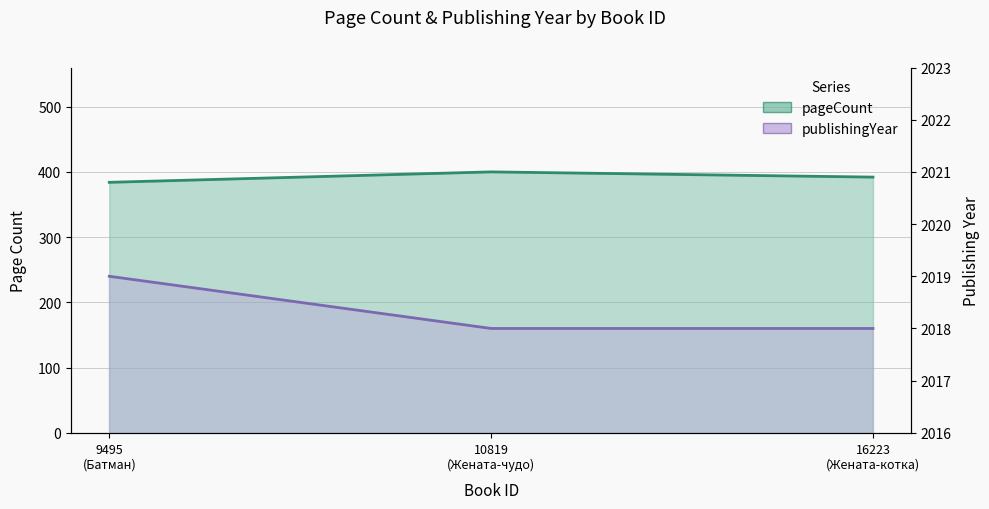

List the labels in order of pageCount value, smallest first.

9495 (Батман), 16223 (Жената-котка), 10819 (Жената-чудо)